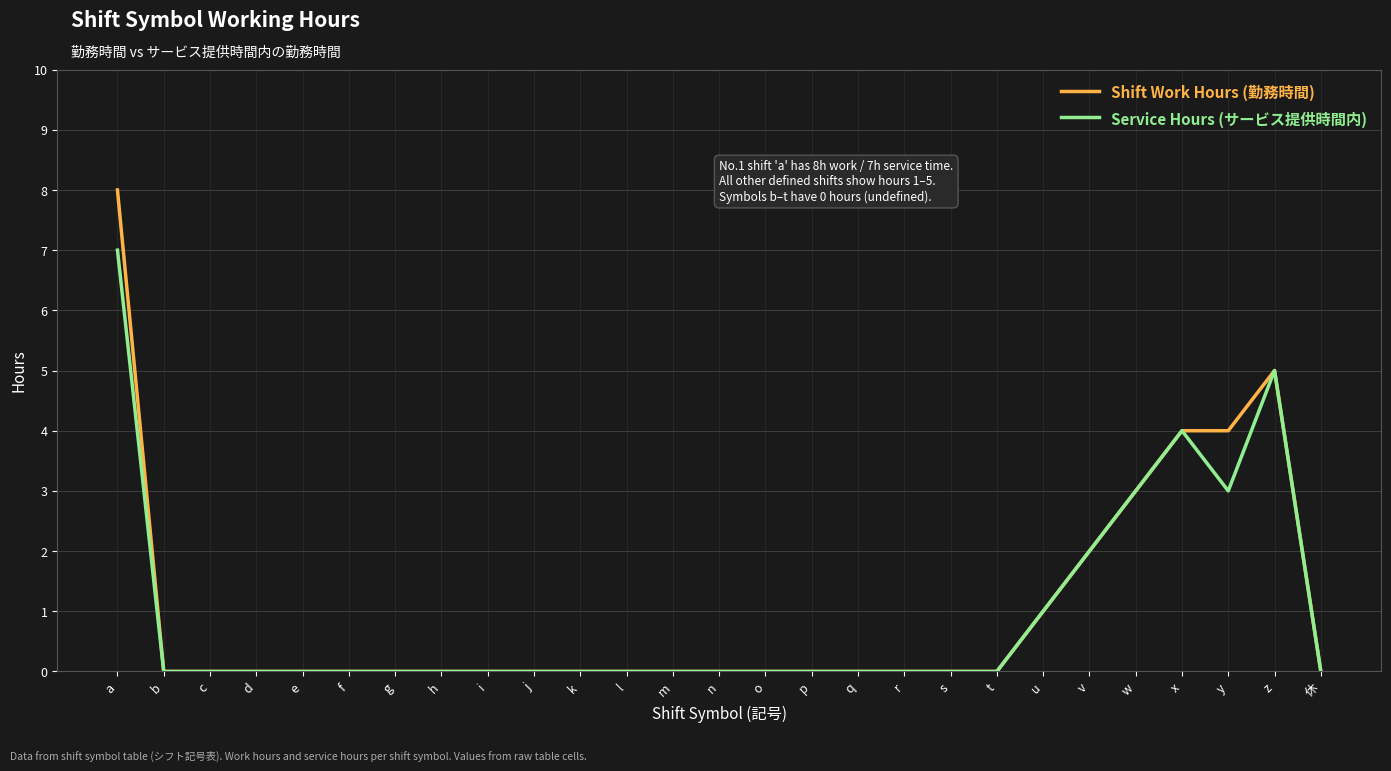

What position from the right is h?

20